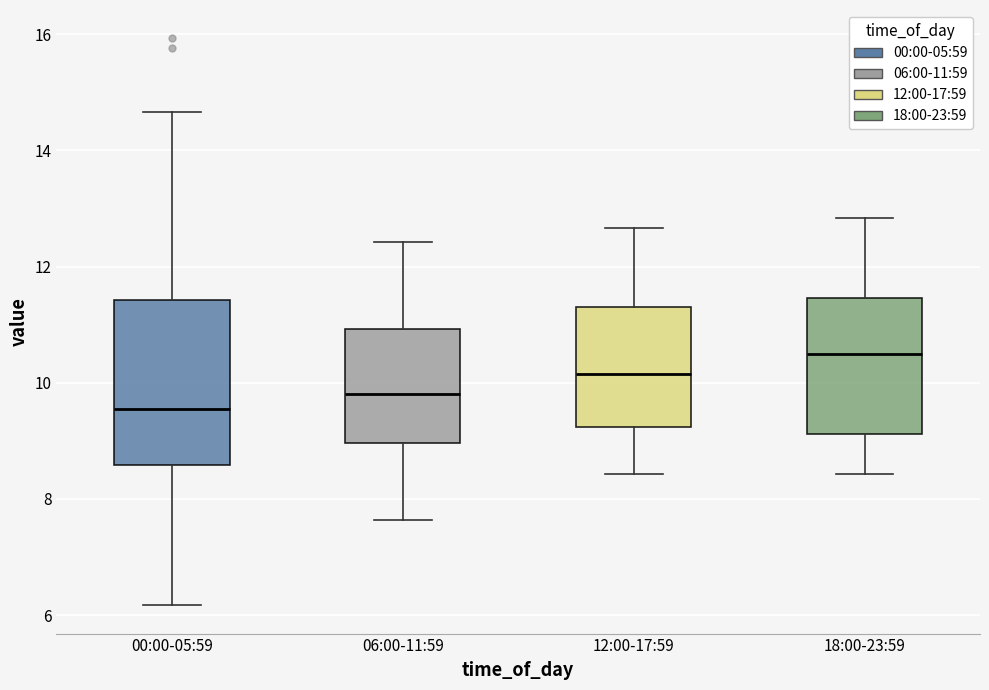

Which box is the tallest, from its lower edge to its upper edge?

00:00-05:59